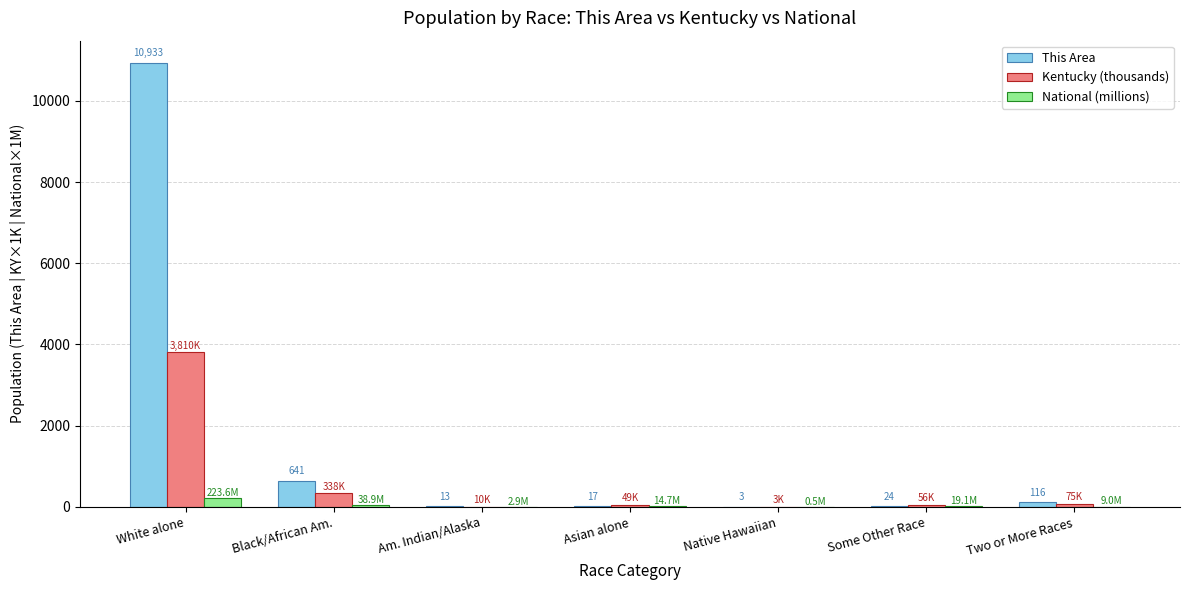

What is the maximum value shown in the chart?

10933.0